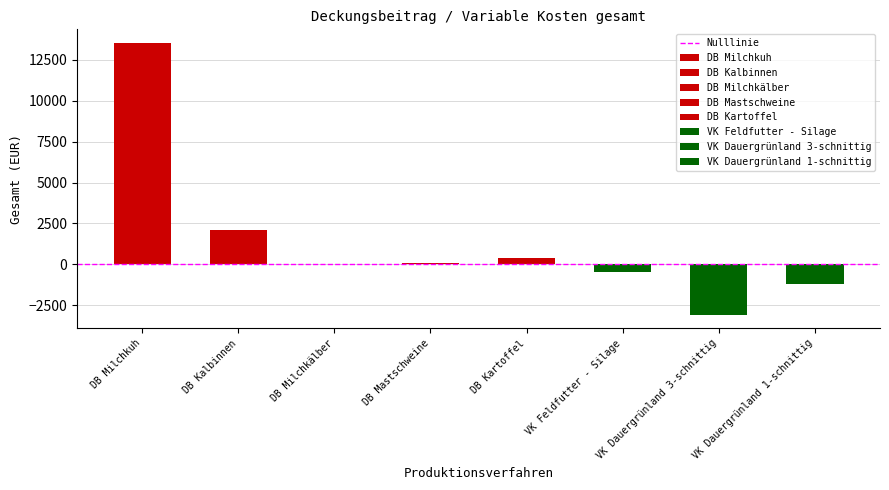

What is the change in value from DB Milchkuh to VK Feldfutter - Silage?

-13987.6